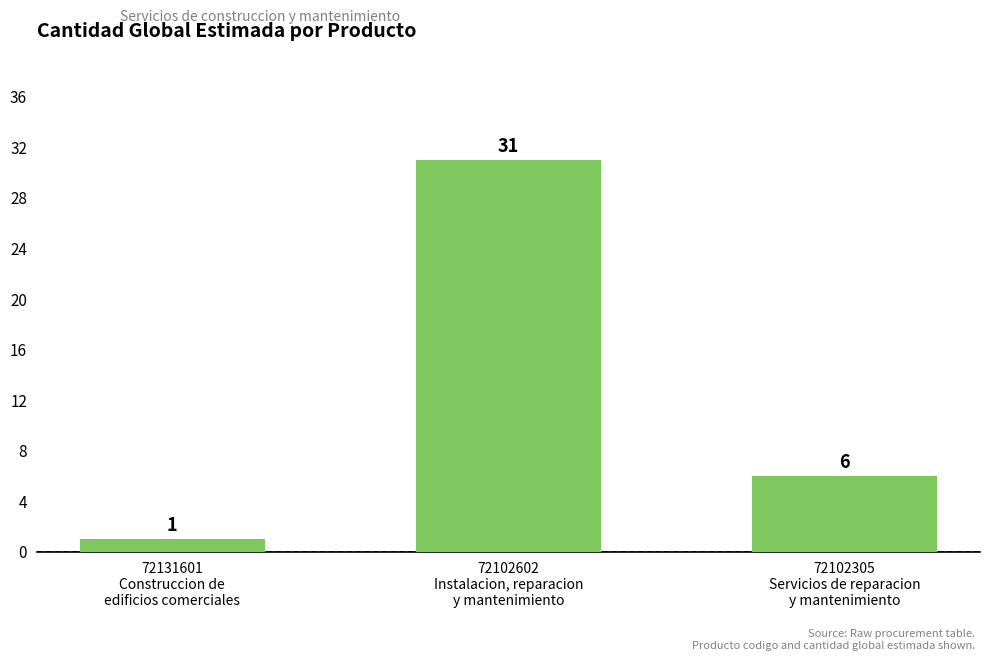

What is the label of the 2nd bar from the left?

72102602
Instalacion, reparacion
y mantenimiento